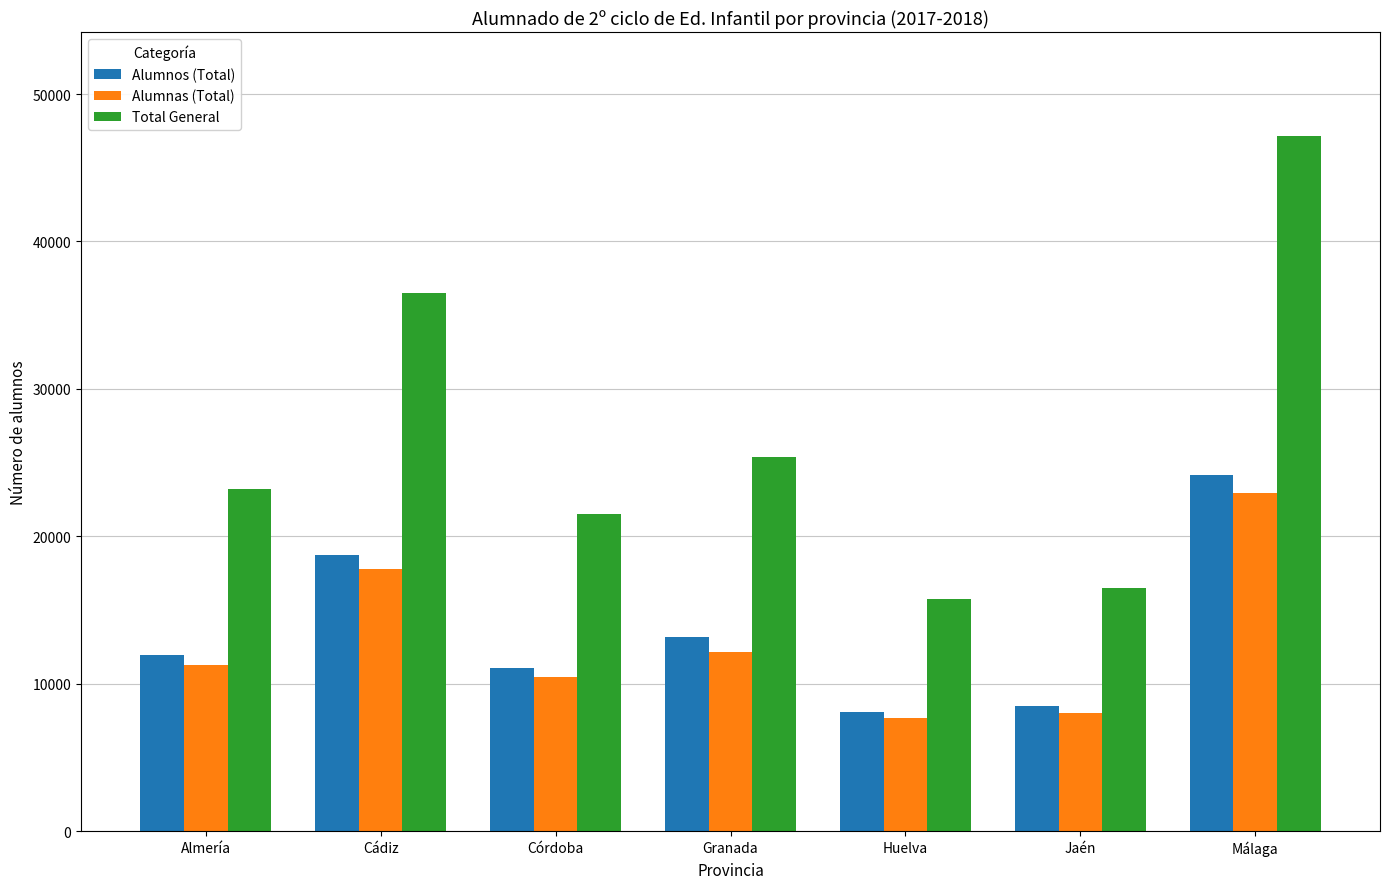

Count the number of categories in the chart.

7